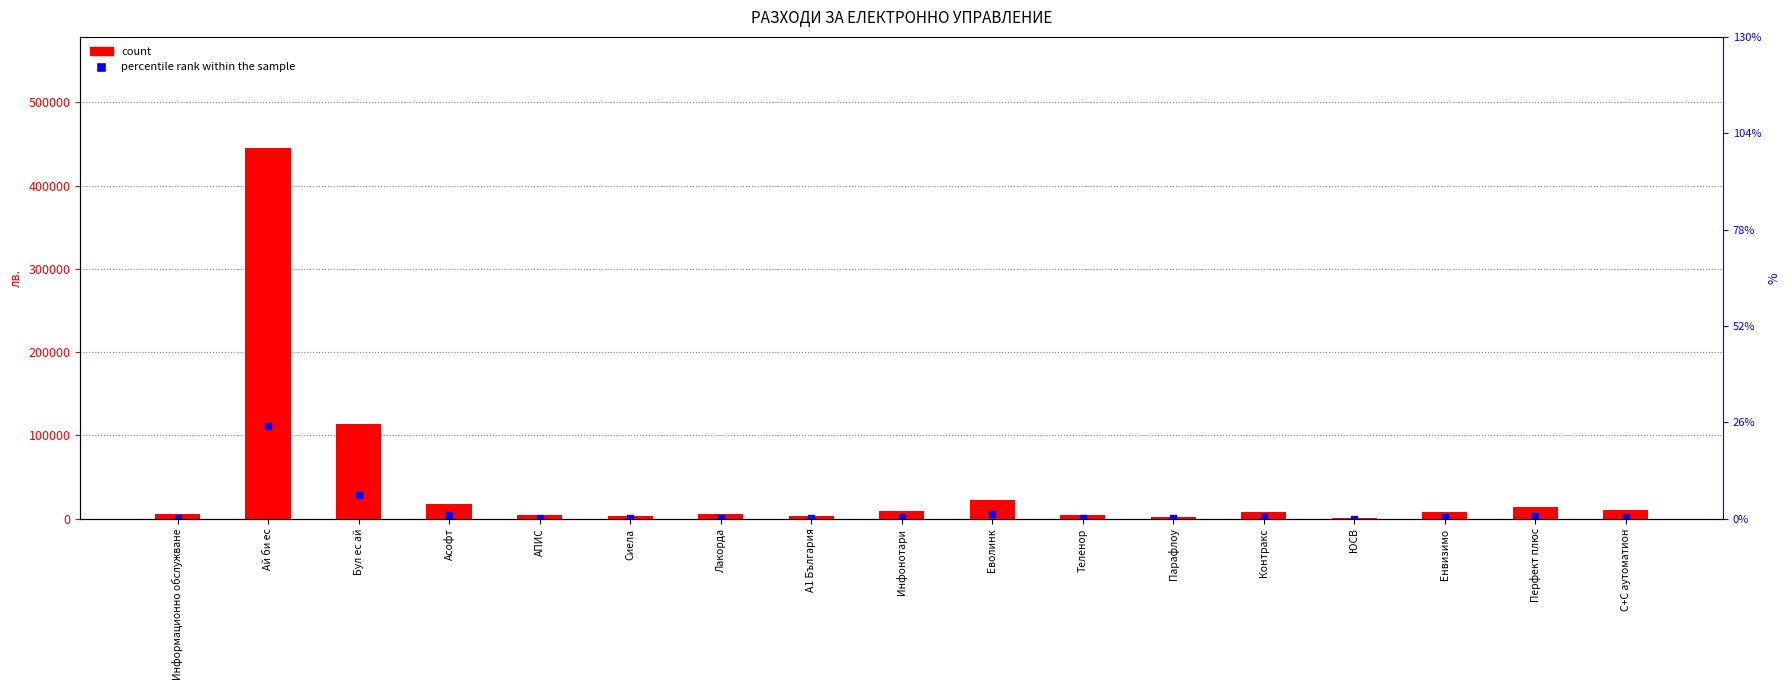

At which category is the sum across all series the highest?

Ай би ес